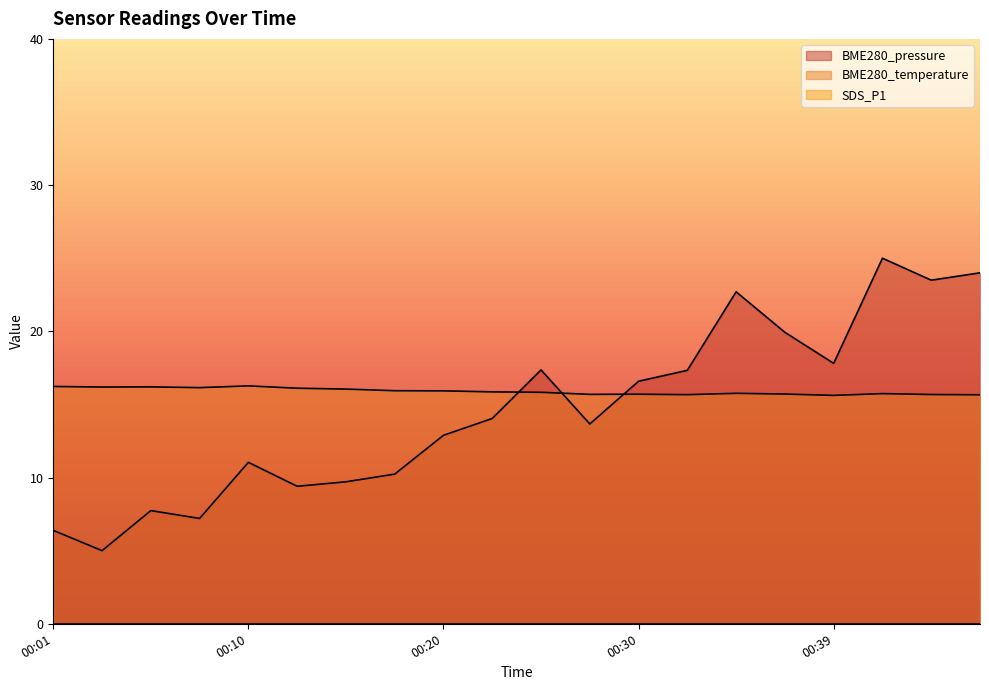

What is the value of the BME280_temperature point at the 18th from the left?

15.7